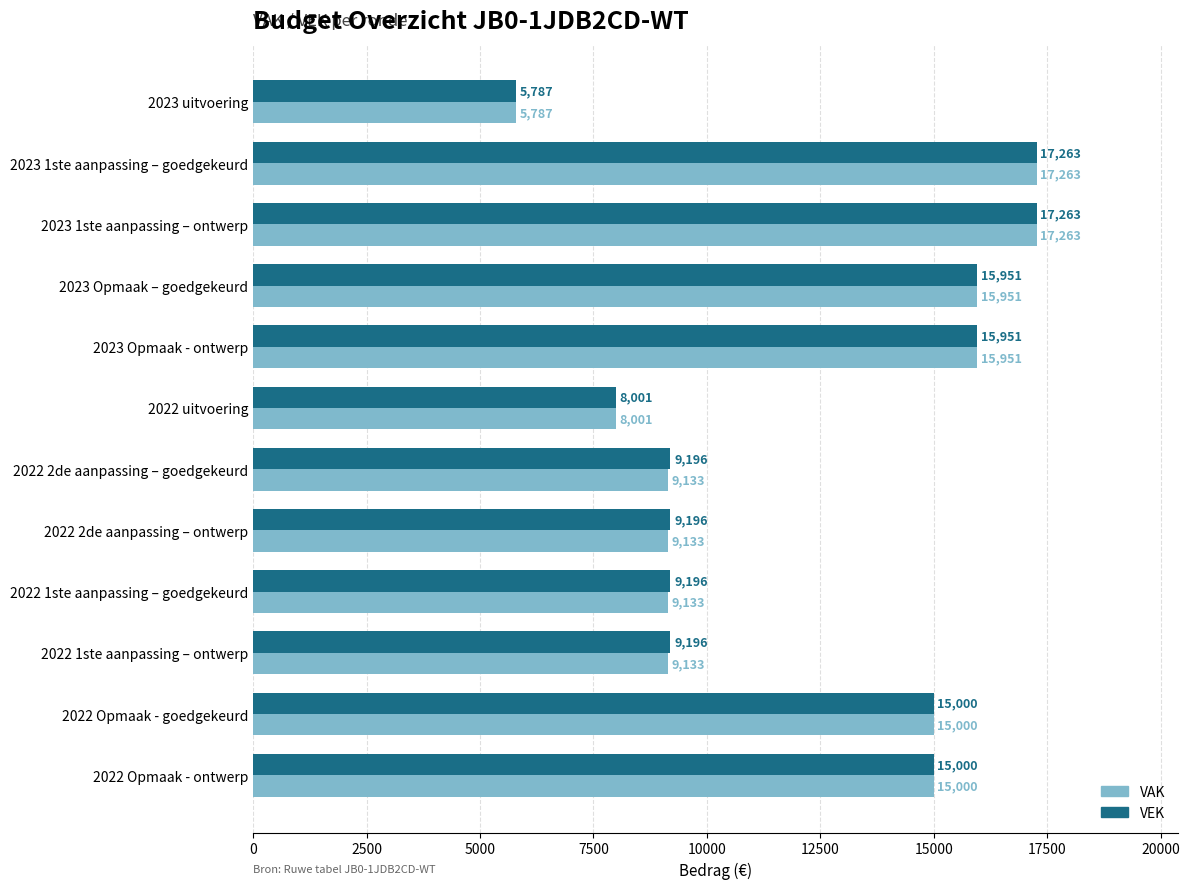

True or false: VAK has a value of 5950 at 2022 Opmaak - goedgekeurd.

False